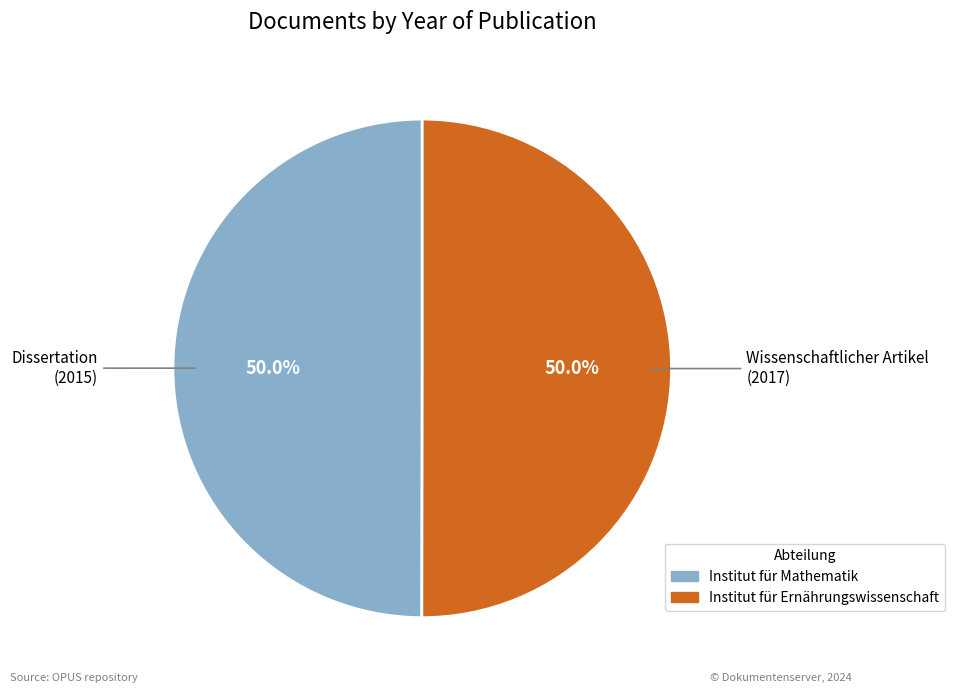

What percentage is NOT represented by Institut für Mathematik?

50.0%